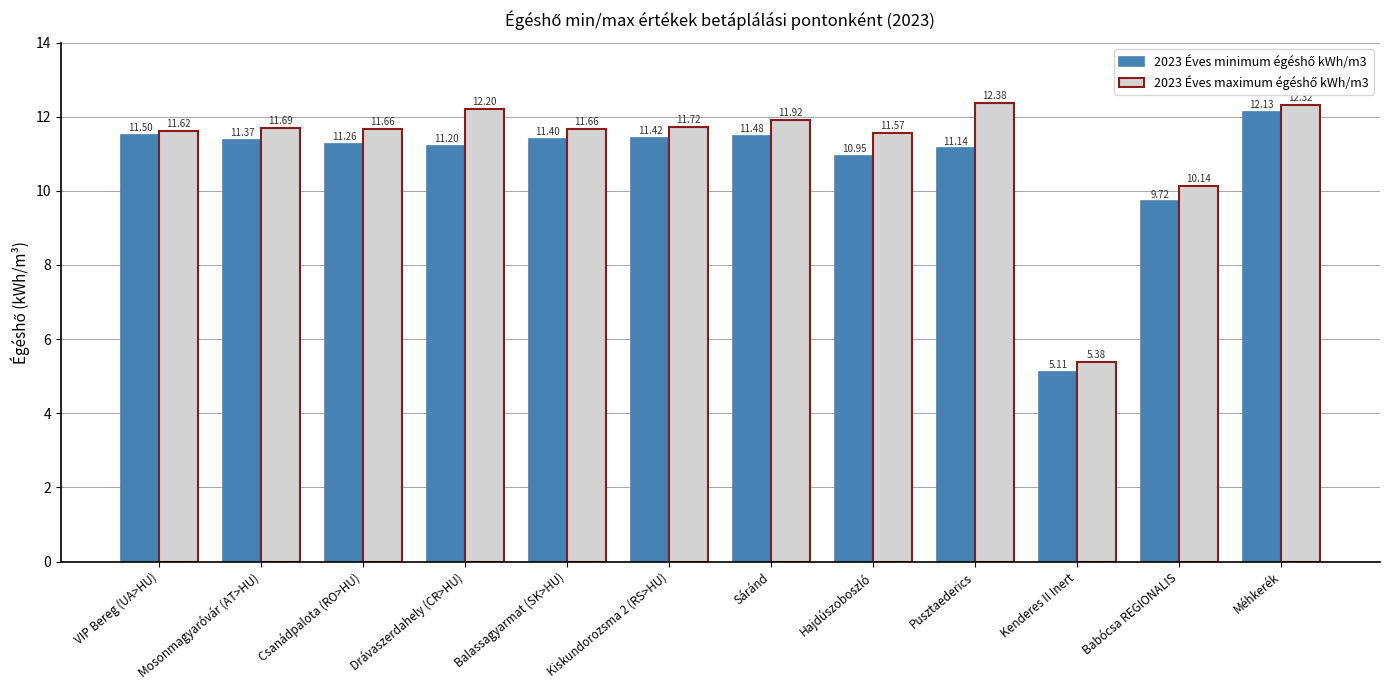

How many series are shown in this chart?

2